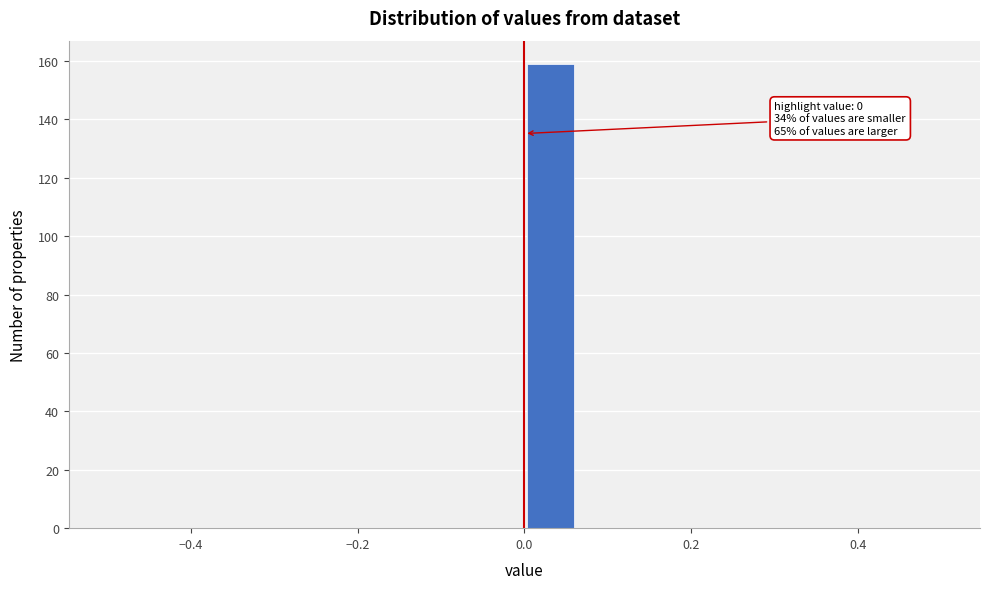

Around what value on the x-axis is the tallest bar? Give the approximate position of its centre, as read against the axis.

0.04